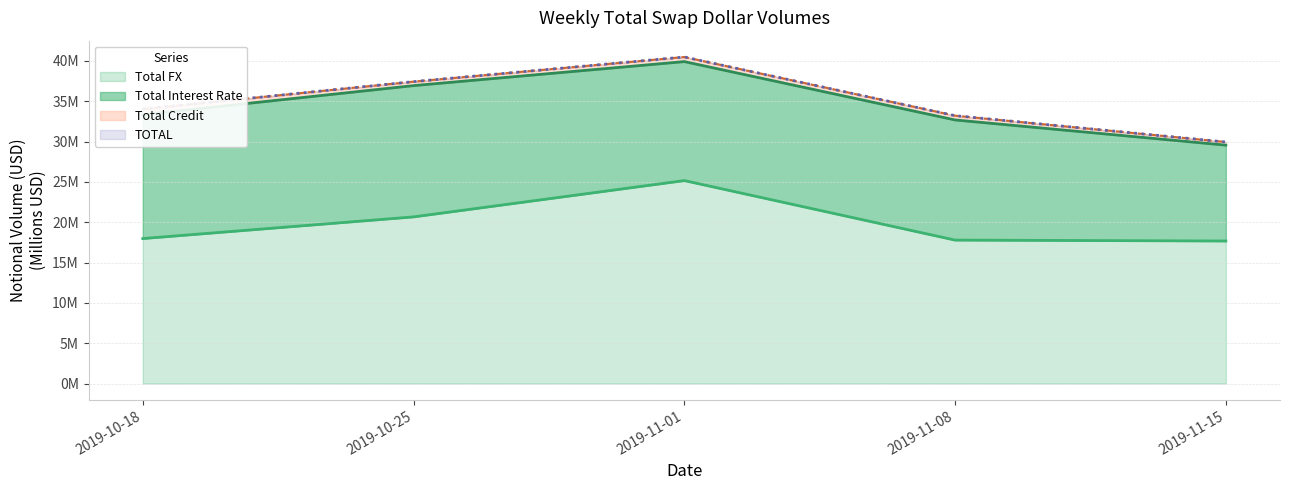

At which label does TOTAL reach its minimum?

2019-11-15